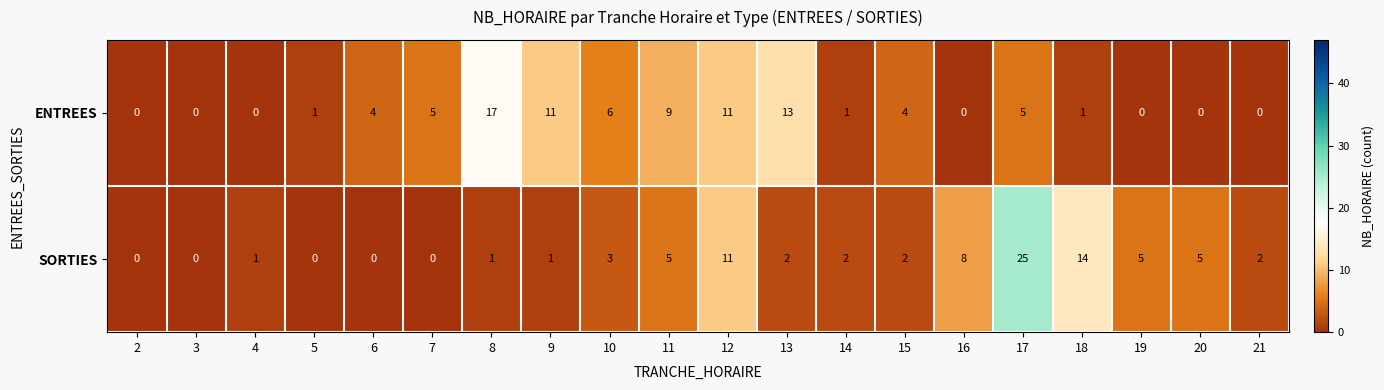

Rank the series by their average value, from highest to lowest.

ENTREES, SORTIES